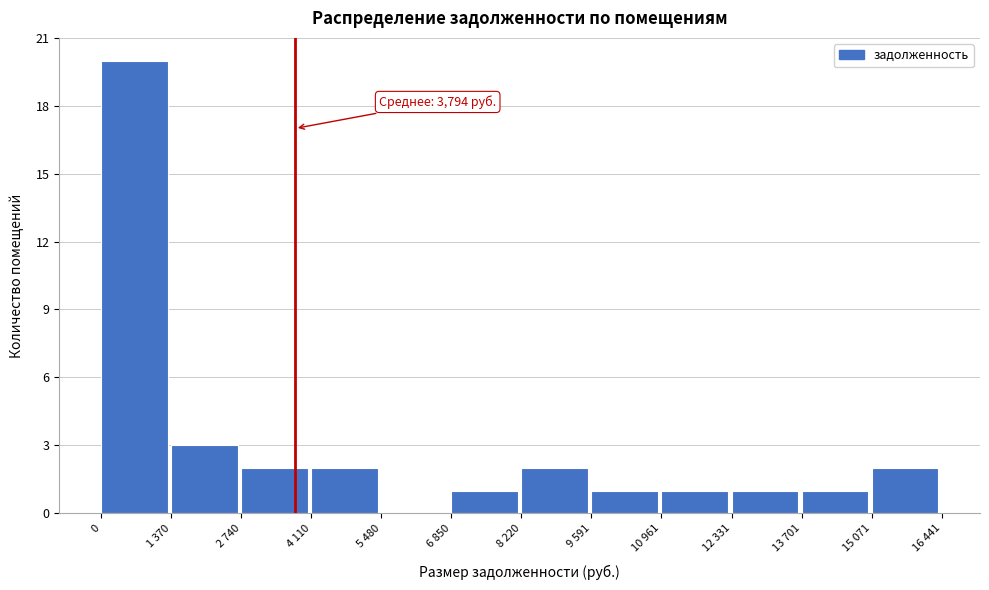

Reading left to right, list all the values displayed in this chart.

0=20	1 370=3	2 740=2	4 110=2	5 480=0	6 850=1	8 220=2	9 591=1	10 961=1	12 331=1	13 701=1	15 071=2